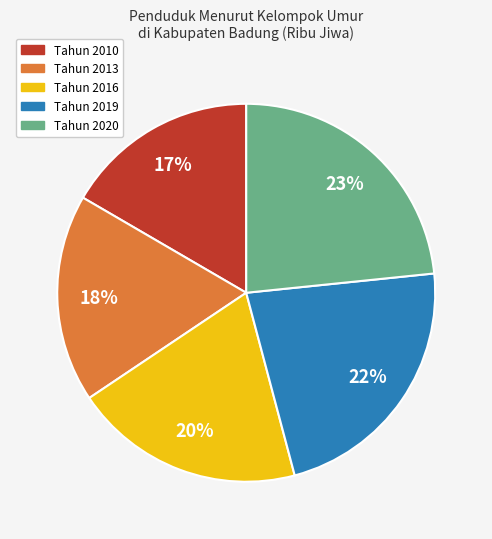

Count the number of slices in the pie.

5